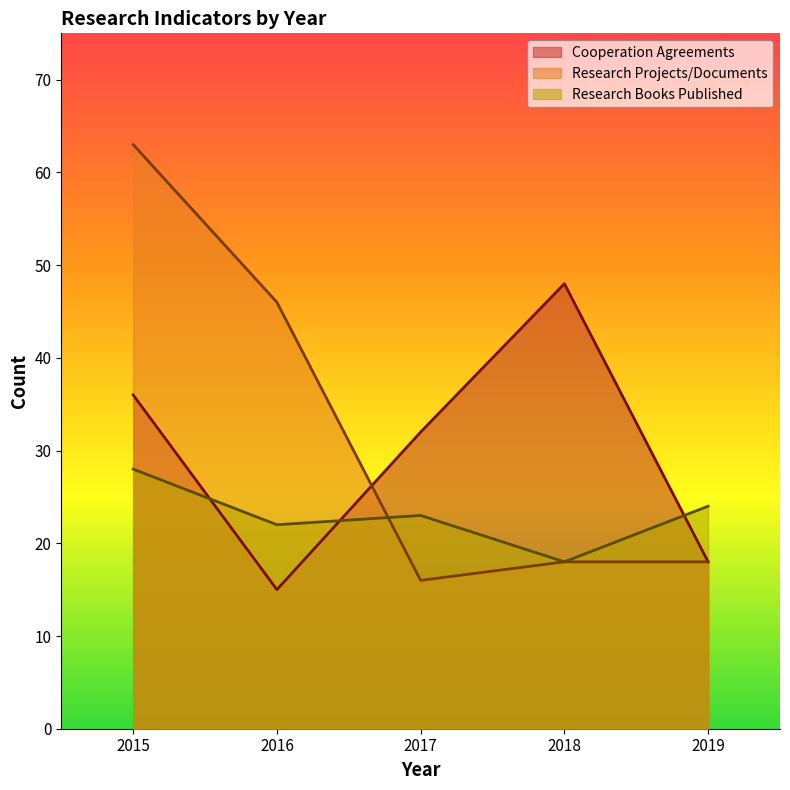

True or false: Cooperation Agreements has more than 2 interior local peaks.

False